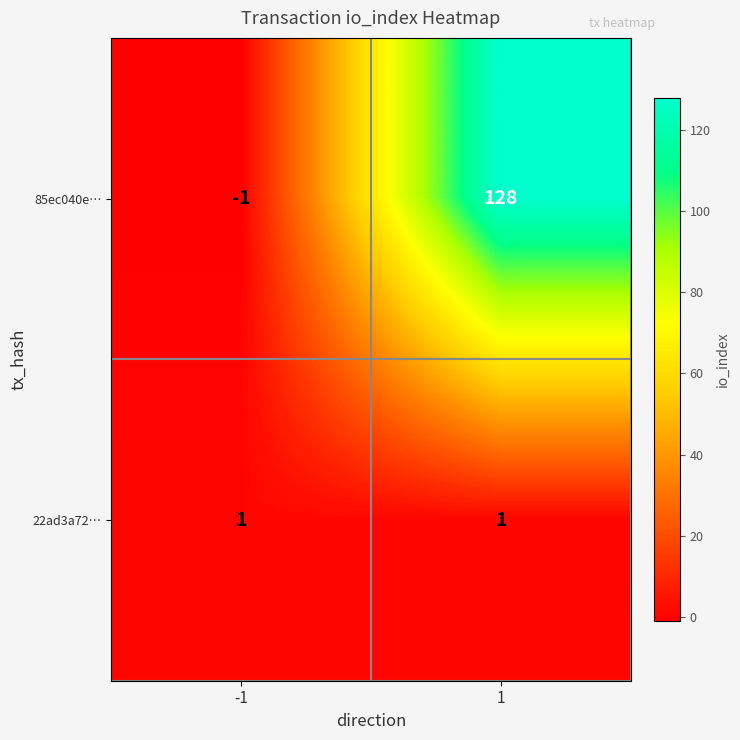

Reading right to left, extract all data points from this chart.

85ec040e…: 128	-1
22ad3a72…: 1	1